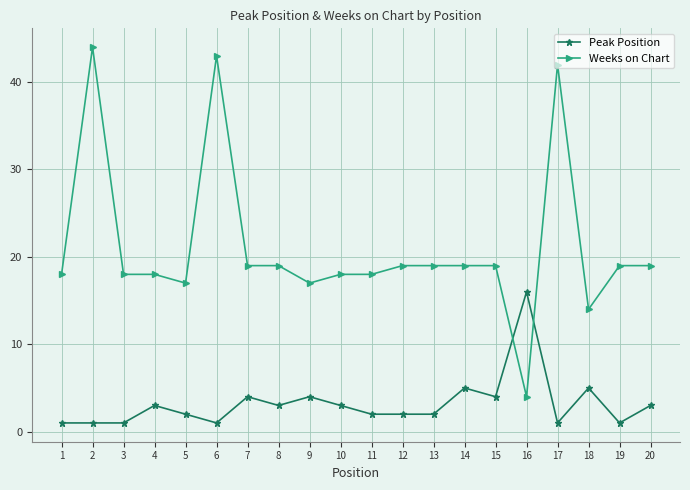

What is the smallest value displayed?

1